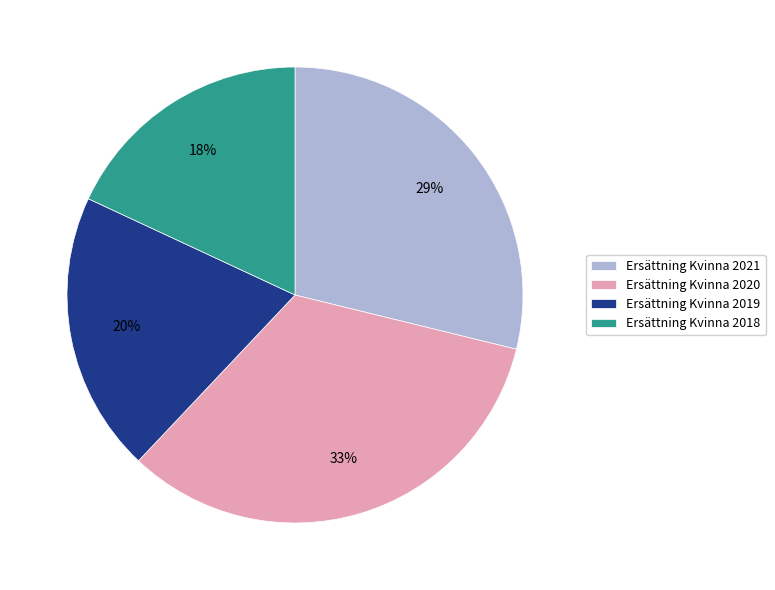

Which has a higher value, Ersättning Kvinna 2018 or Ersättning Kvinna 2019?

Ersättning Kvinna 2019